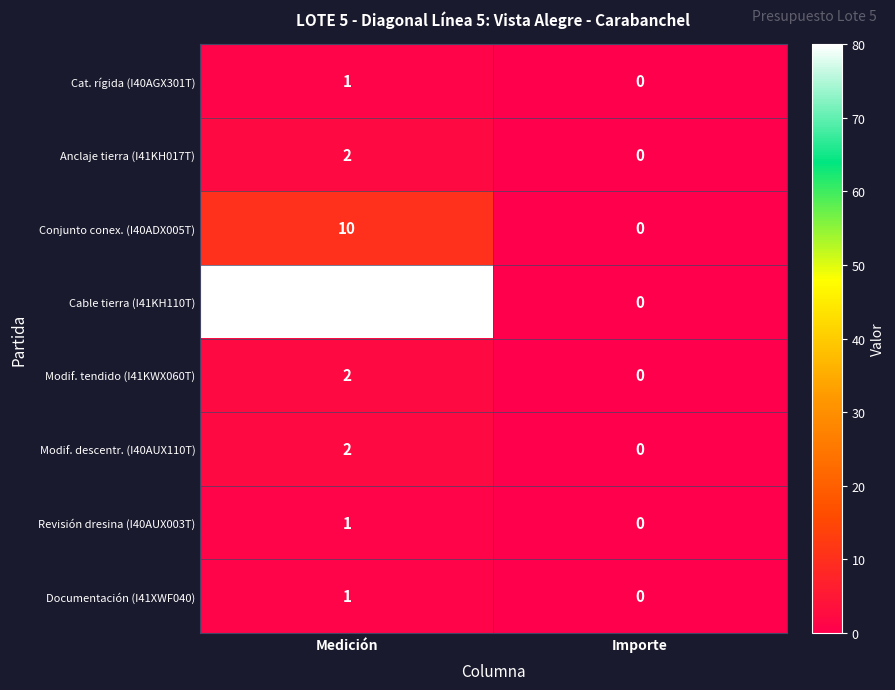

Count the number of data series in this chart.

8